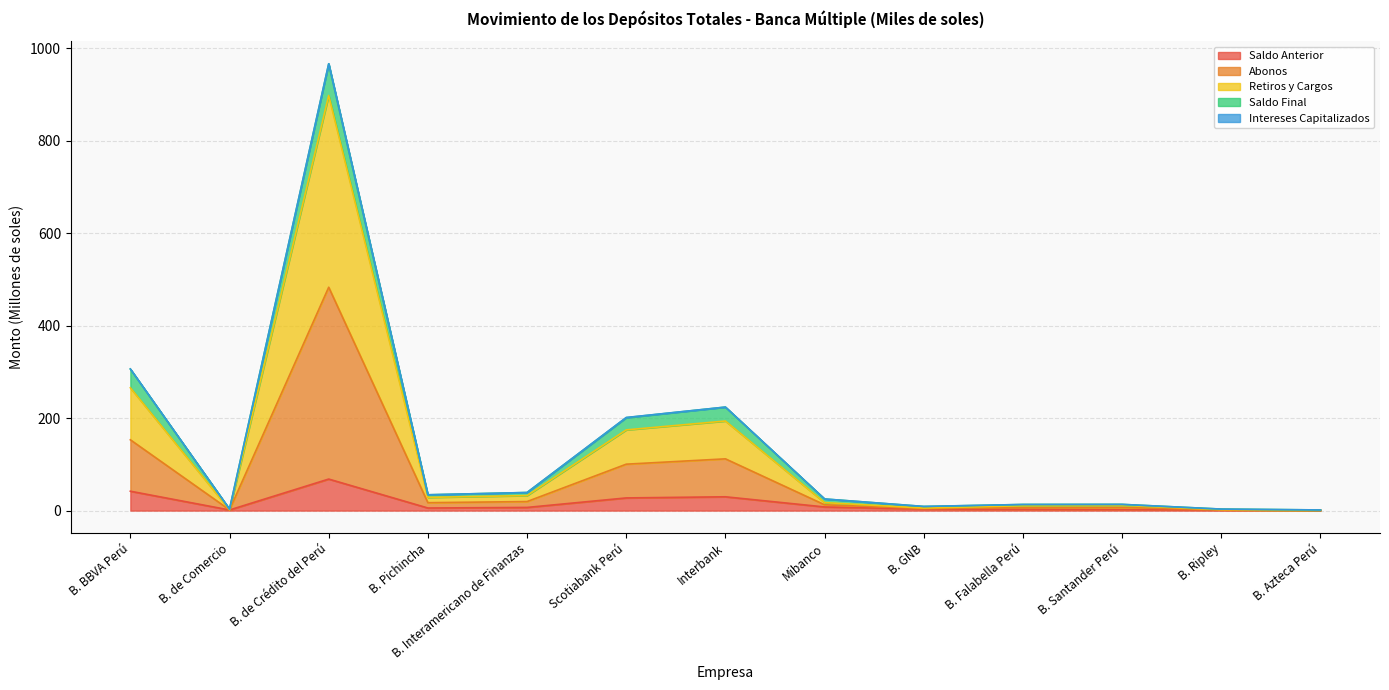

What is the maximum value for Saldo Anterior?

68.2